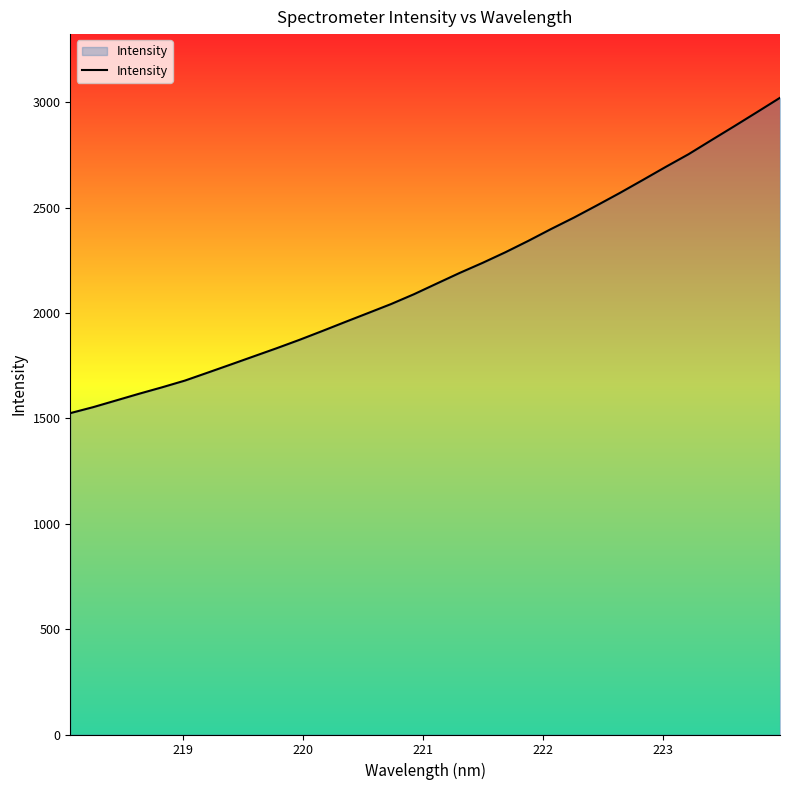

What is the greatest value displayed?

3021.1